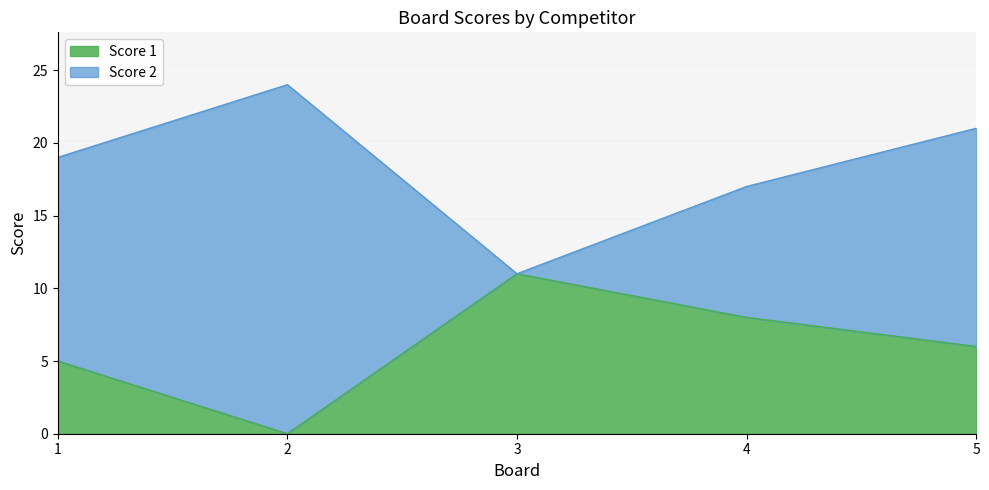

What is the maximum value for Score 2?

24